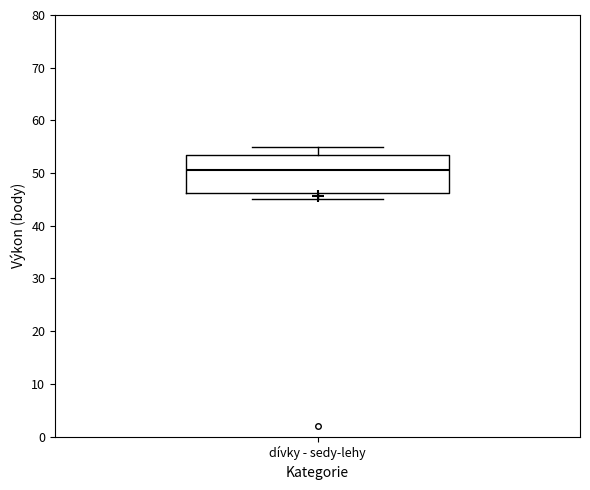

Where is the lower edge of the box for dívky - sedy-lehy on the y-axis? The values are not printed on the chart, so give them approximately, as read against the axis.

46